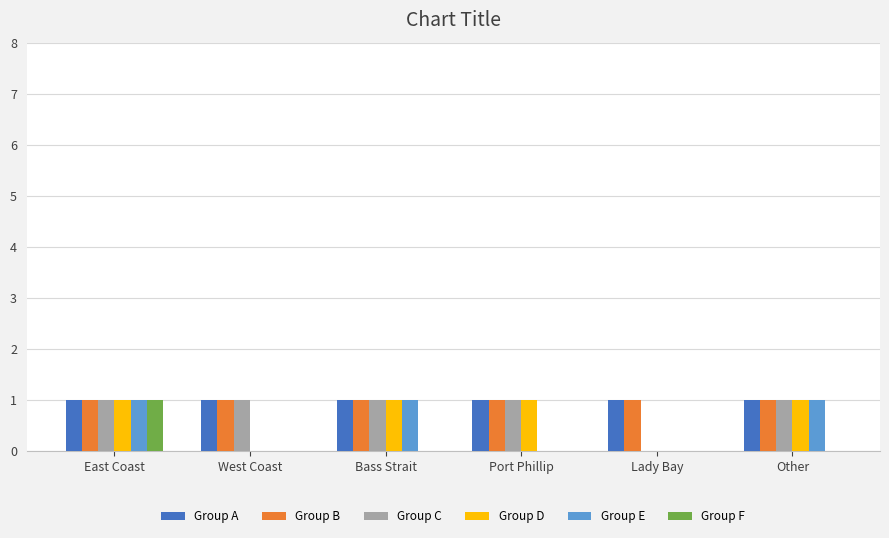

Is it true that Group D equals 2 at Bass Strait?

False